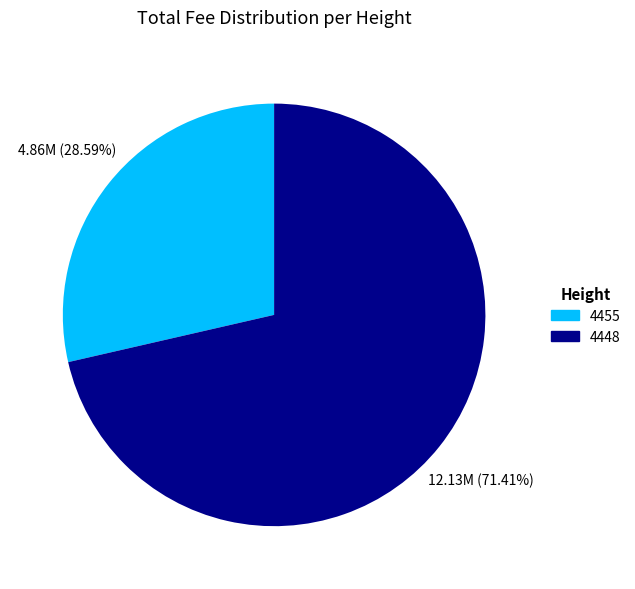

What is the smallest slice in the pie chart?

4455